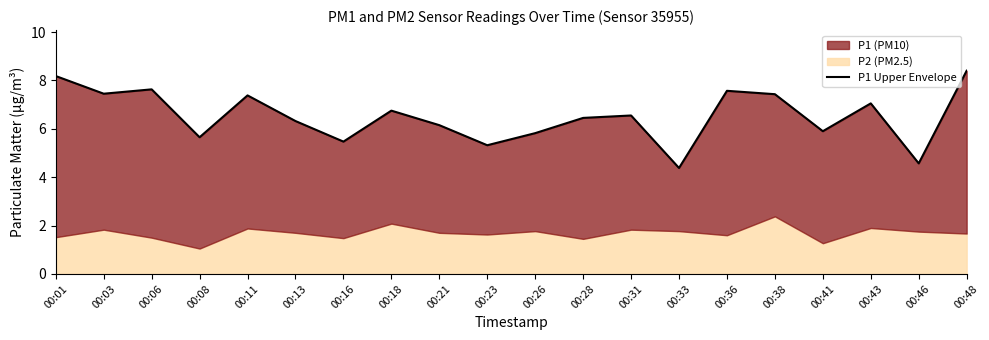

What is the change in value from 00:28 to 00:31?

+0.1